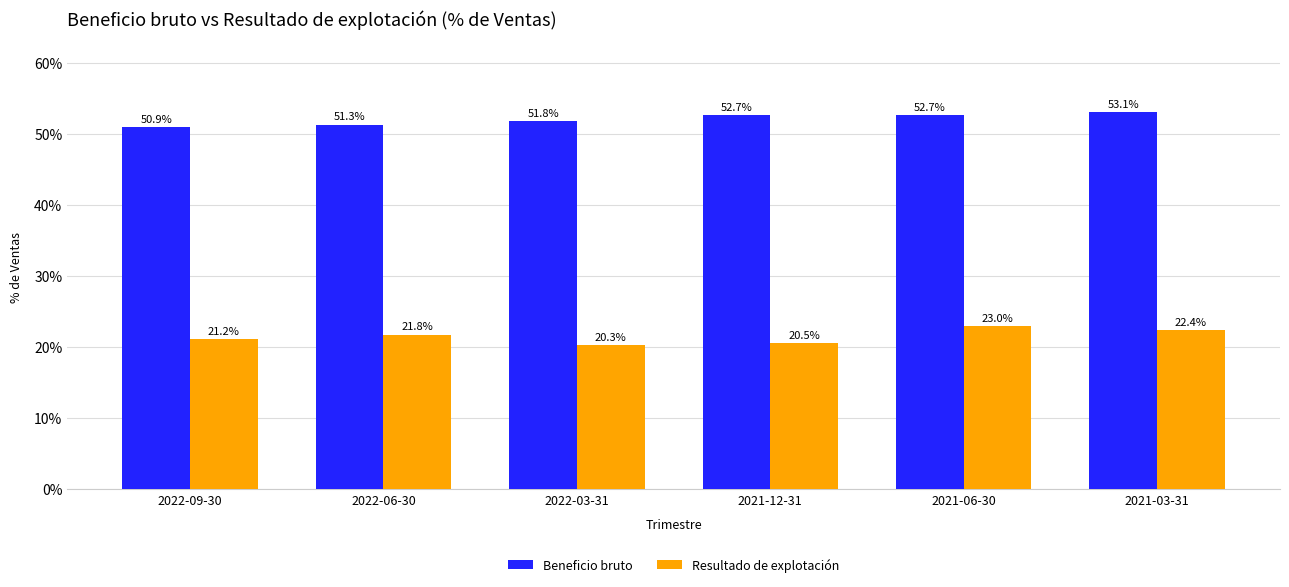

What is the label of the 6th bar from the right?

2022-09-30